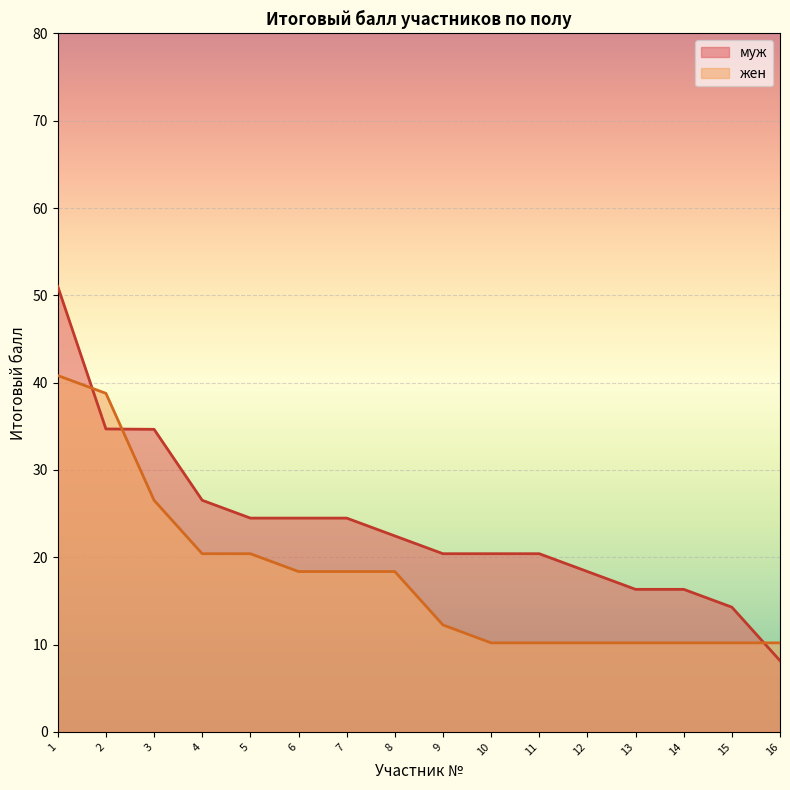

What is the sum of all values?

377.5